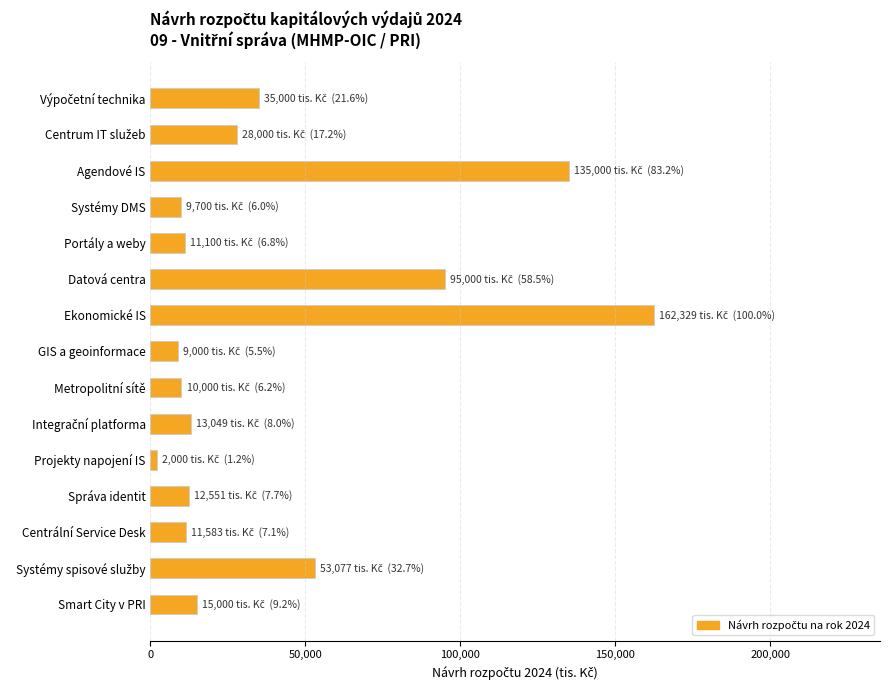

Are the bars grouped side by side (vs. stacked)?

No